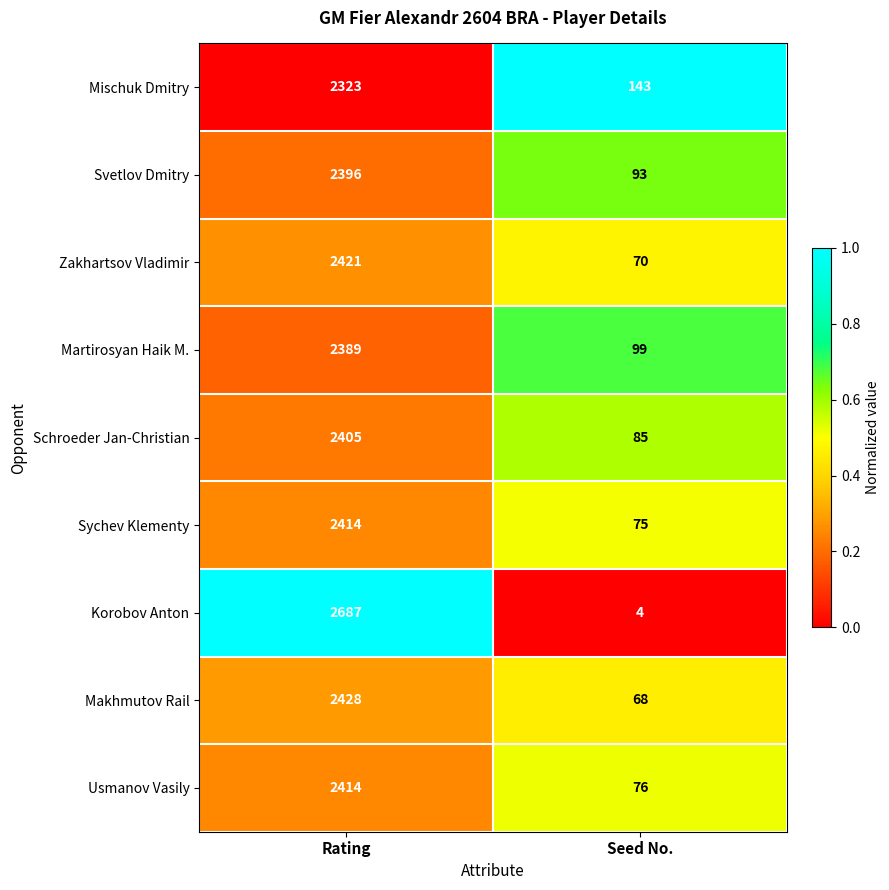

What is the difference between the Mischuk Dmitry values at Rating and Seed No.?

2180